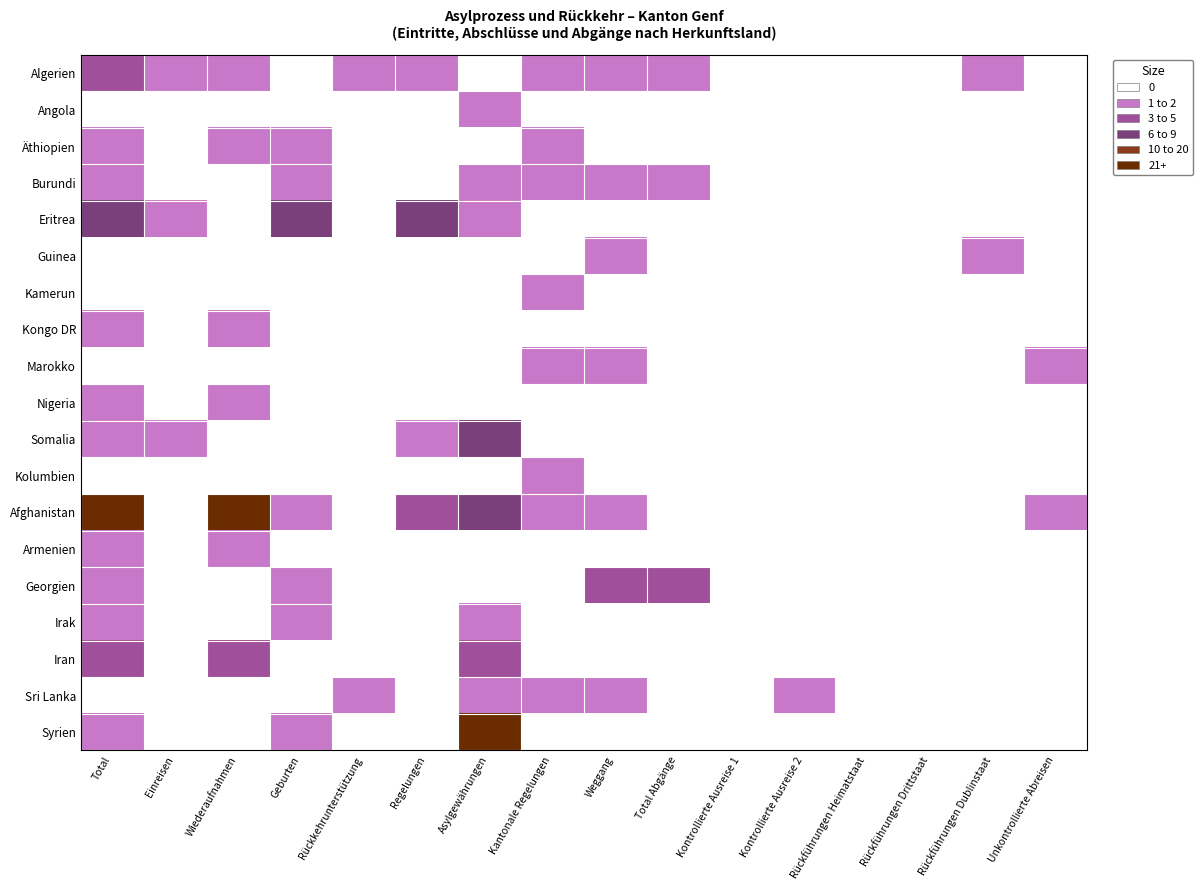

Reading right to left, list all the values displayed in this chart.

Algerien: Unkontrollierte Abreisen=0	Rückführungen Dublinstaat=1	Rückführungen Drittstaat=0	Rückführungen Heimatstaat=0	Kontrollierte Ausreise 2=0	Kontrollierte Ausreise 1=0	Total Abgänge=1	Weggang=2	Kantonale Regelungen=1	Asylgewährungen=0	Regelungen=1	Rückkehrunterstützung=2	Geburten=0	Wiederaufnahmen=1	Einreisen=2	Total=3
Angola: Unkontrollierte Abreisen=0	Rückführungen Dublinstaat=0	Rückführungen Drittstaat=0	Rückführungen Heimatstaat=0	Kontrollierte Ausreise 2=0	Kontrollierte Ausreise 1=0	Total Abgänge=0	Weggang=0	Kantonale Regelungen=0	Asylgewährungen=2	Regelungen=0	Rückkehrunterstützung=0	Geburten=0	Wiederaufnahmen=0	Einreisen=0	Total=0
Äthiopien: Unkontrollierte Abreisen=0	Rückführungen Dublinstaat=0	Rückführungen Drittstaat=0	Rückführungen Heimatstaat=0	Kontrollierte Ausreise 2=0	Kontrollierte Ausreise 1=0	Total Abgänge=0	Weggang=0	Kantonale Regelungen=1	Asylgewährungen=0	Regelungen=0	Rückkehrunterstützung=0	Geburten=1	Wiederaufnahmen=1	Einreisen=0	Total=2
Burundi: Unkontrollierte Abreisen=0	Rückführungen Dublinstaat=0	Rückführungen Drittstaat=0	Rückführungen Heimatstaat=0	Kontrollierte Ausreise 2=0	Kontrollierte Ausreise 1=0	Total Abgänge=2	Weggang=2	Kantonale Regelungen=1	Asylgewährungen=1	Regelungen=0	Rückkehrunterstützung=0	Geburten=1	Wiederaufnahmen=0	Einreisen=0	Total=1
Eritrea: Unkontrollierte Abreisen=0	Rückführungen Dublinstaat=0	Rückführungen Drittstaat=0	Rückführungen Heimatstaat=0	Kontrollierte Ausreise 2=0	Kontrollierte Ausreise 1=0	Total Abgänge=0	Weggang=0	Kantonale Regelungen=0	Asylgewährungen=2	Regelungen=9	Rückkehrunterstützung=0	Geburten=6	Wiederaufnahmen=0	Einreisen=1	Total=7
Guinea: Unkontrollierte Abreisen=0	Rückführungen Dublinstaat=1	Rückführungen Drittstaat=0	Rückführungen Heimatstaat=0	Kontrollierte Ausreise 2=0	Kontrollierte Ausreise 1=0	Total Abgänge=0	Weggang=1	Kantonale Regelungen=0	Asylgewährungen=0	Regelungen=0	Rückkehrunterstützung=0	Geburten=0	Wiederaufnahmen=0	Einreisen=0	Total=0
Kamerun: Unkontrollierte Abreisen=0	Rückführungen Dublinstaat=0	Rückführungen Drittstaat=0	Rückführungen Heimatstaat=0	Kontrollierte Ausreise 2=0	Kontrollierte Ausreise 1=0	Total Abgänge=0	Weggang=0	Kantonale Regelungen=1	Asylgewährungen=0	Regelungen=0	Rückkehrunterstützung=0	Geburten=0	Wiederaufnahmen=0	Einreisen=0	Total=0
Kongo DR: Unkontrollierte Abreisen=0	Rückführungen Dublinstaat=0	Rückführungen Drittstaat=0	Rückführungen Heimatstaat=0	Kontrollierte Ausreise 2=0	Kontrollierte Ausreise 1=0	Total Abgänge=0	Weggang=0	Kantonale Regelungen=0	Asylgewährungen=0	Regelungen=0	Rückkehrunterstützung=0	Geburten=0	Wiederaufnahmen=1	Einreisen=0	Total=1
Marokko: Unkontrollierte Abreisen=1	Rückführungen Dublinstaat=0	Rückführungen Drittstaat=0	Rückführungen Heimatstaat=0	Kontrollierte Ausreise 2=0	Kontrollierte Ausreise 1=0	Total Abgänge=0	Weggang=1	Kantonale Regelungen=1	Asylgewährungen=0	Regelungen=0	Rückkehrunterstützung=0	Geburten=0	Wiederaufnahmen=0	Einreisen=0	Total=0
Nigeria: Unkontrollierte Abreisen=0	Rückführungen Dublinstaat=0	Rückführungen Drittstaat=0	Rückführungen Heimatstaat=0	Kontrollierte Ausreise 2=0	Kontrollierte Ausreise 1=0	Total Abgänge=0	Weggang=0	Kantonale Regelungen=0	Asylgewährungen=0	Regelungen=0	Rückkehrunterstützung=0	Geburten=0	Wiederaufnahmen=1	Einreisen=0	Total=1
Somalia: Unkontrollierte Abreisen=0	Rückführungen Dublinstaat=0	Rückführungen Drittstaat=0	Rückführungen Heimatstaat=0	Kontrollierte Ausreise 2=0	Kontrollierte Ausreise 1=0	Total Abgänge=0	Weggang=0	Kantonale Regelungen=0	Asylgewährungen=9	Regelungen=2	Rückkehrunterstützung=0	Geburten=0	Wiederaufnahmen=0	Einreisen=1	Total=1
Kolumbien: Unkontrollierte Abreisen=0	Rückführungen Dublinstaat=0	Rückführungen Drittstaat=0	Rückführungen Heimatstaat=0	Kontrollierte Ausreise 2=0	Kontrollierte Ausreise 1=0	Total Abgänge=0	Weggang=0	Kantonale Regelungen=2	Asylgewährungen=0	Regelungen=0	Rückkehrunterstützung=0	Geburten=0	Wiederaufnahmen=0	Einreisen=0	Total=0
Afghanistan: Unkontrollierte Abreisen=1	Rückführungen Dublinstaat=0	Rückführungen Drittstaat=0	Rückführungen Heimatstaat=0	Kontrollierte Ausreise 2=0	Kontrollierte Ausreise 1=0	Total Abgänge=0	Weggang=1	Kantonale Regelungen=1	Asylgewährungen=6	Regelungen=5	Rückkehrunterstützung=0	Geburten=1	Wiederaufnahmen=19	Einreisen=0	Total=20
Armenien: Unkontrollierte Abreisen=0	Rückführungen Dublinstaat=0	Rückführungen Drittstaat=0	Rückführungen Heimatstaat=0	Kontrollierte Ausreise 2=0	Kontrollierte Ausreise 1=0	Total Abgänge=0	Weggang=0	Kantonale Regelungen=0	Asylgewährungen=0	Regelungen=0	Rückkehrunterstützung=0	Geburten=0	Wiederaufnahmen=1	Einreisen=0	Total=1
Georgien: Unkontrollierte Abreisen=0	Rückführungen Dublinstaat=0	Rückführungen Drittstaat=0	Rückführungen Heimatstaat=0	Kontrollierte Ausreise 2=0	Kontrollierte Ausreise 1=0	Total Abgänge=3	Weggang=3	Kantonale Regelungen=0	Asylgewährungen=0	Regelungen=0	Rückkehrunterstützung=0	Geburten=1	Wiederaufnahmen=0	Einreisen=0	Total=1
Irak: Unkontrollierte Abreisen=0	Rückführungen Dublinstaat=0	Rückführungen Drittstaat=0	Rückführungen Heimatstaat=0	Kontrollierte Ausreise 2=0	Kontrollierte Ausreise 1=0	Total Abgänge=0	Weggang=0	Kantonale Regelungen=0	Asylgewährungen=1	Regelungen=0	Rückkehrunterstützung=0	Geburten=1	Wiederaufnahmen=0	Einreisen=0	Total=1
Iran: Unkontrollierte Abreisen=0	Rückführungen Dublinstaat=0	Rückführungen Drittstaat=0	Rückführungen Heimatstaat=0	Kontrollierte Ausreise 2=0	Kontrollierte Ausreise 1=0	Total Abgänge=0	Weggang=0	Kantonale Regelungen=0	Asylgewährungen=4	Regelungen=0	Rückkehrunterstützung=0	Geburten=0	Wiederaufnahmen=3	Einreisen=0	Total=3
Sri Lanka: Unkontrollierte Abreisen=0	Rückführungen Dublinstaat=0	Rückführungen Drittstaat=0	Rückführungen Heimatstaat=0	Kontrollierte Ausreise 2=1	Kontrollierte Ausreise 1=0	Total Abgänge=0	Weggang=1	Kantonale Regelungen=1	Asylgewährungen=1	Regelungen=0	Rückkehrunterstützung=2	Geburten=0	Wiederaufnahmen=0	Einreisen=0	Total=0
Syrien: Unkontrollierte Abreisen=0	Rückführungen Dublinstaat=0	Rückführungen Drittstaat=0	Rückführungen Heimatstaat=0	Kontrollierte Ausreise 2=0	Kontrollierte Ausreise 1=0	Total Abgänge=0	Weggang=0	Kantonale Regelungen=0	Asylgewährungen=13	Regelungen=0	Rückkehrunterstützung=0	Geburten=1	Wiederaufnahmen=0	Einreisen=0	Total=1